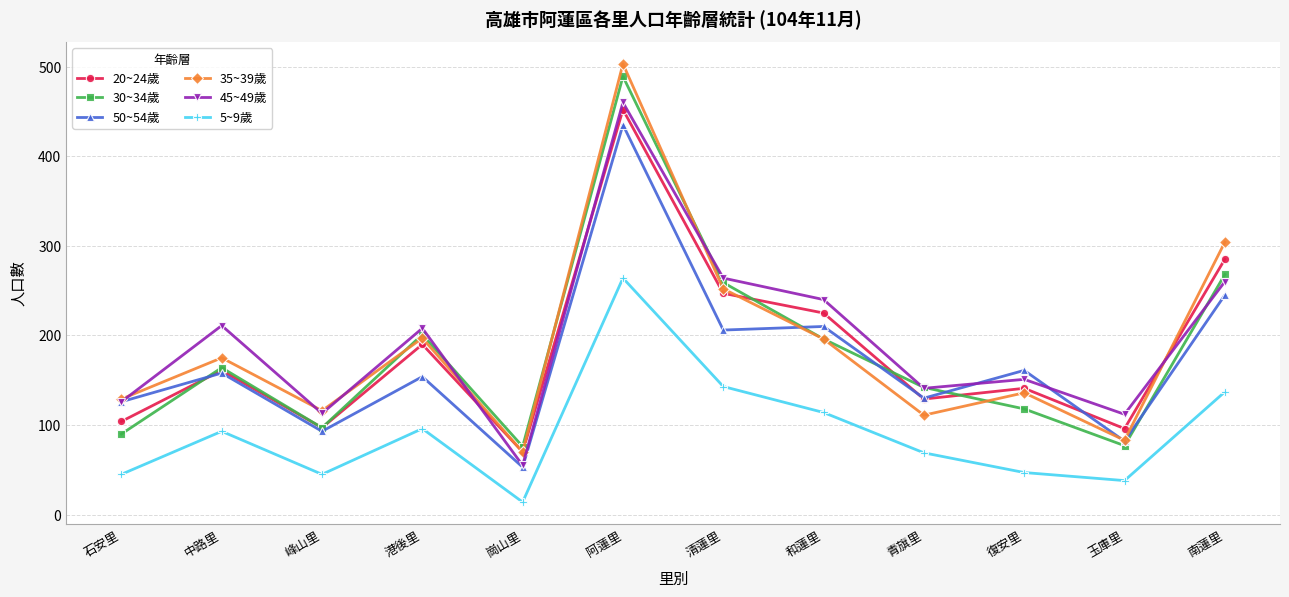

Which series changed the most between 清蓮里 and 和蓮里?

30~34歲